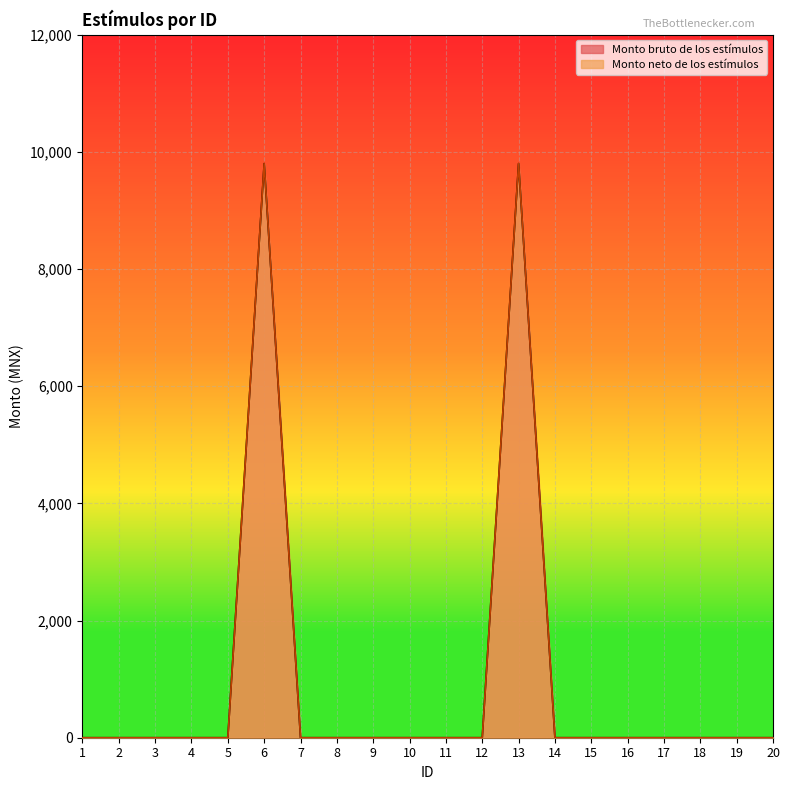

True or false: Monto neto de los estímulos and Monto bruto de los estímulos intersect in this chart.

False